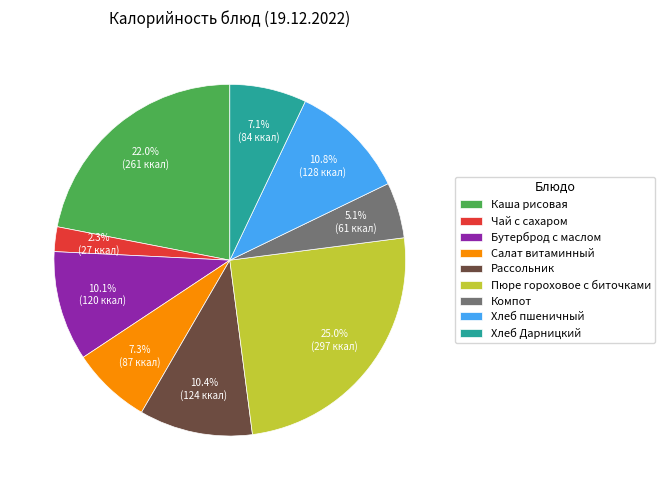

Combined, what portion of the pie is Салат витаминный and Хлеб пшеничный?

18.1%